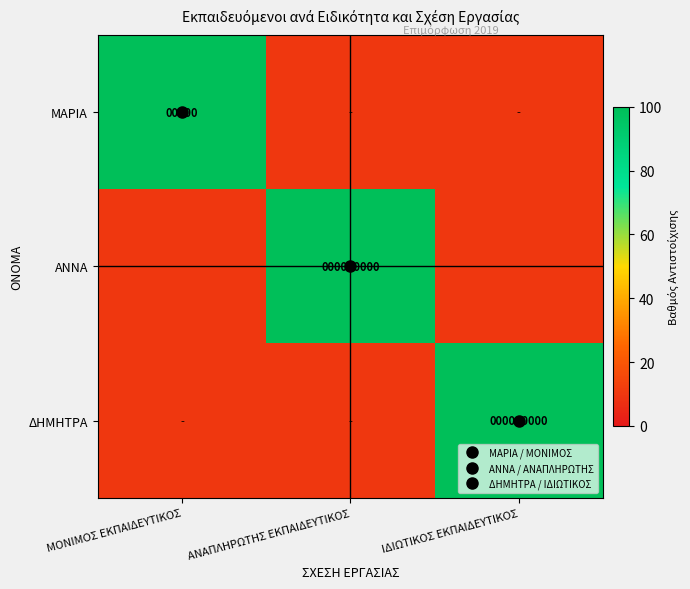

Between ΑΝΑΠΛΗΡΩΤΗΣ ΕΚΠΑΙΔΕΥΤΙΚΟΣ and ΙΔΙΩΤΙΚΟΣ ΕΚΠΑΙΔΕΥΤΙΚΟΣ, which series saw the biggest shift?

ΑΝΝΑ